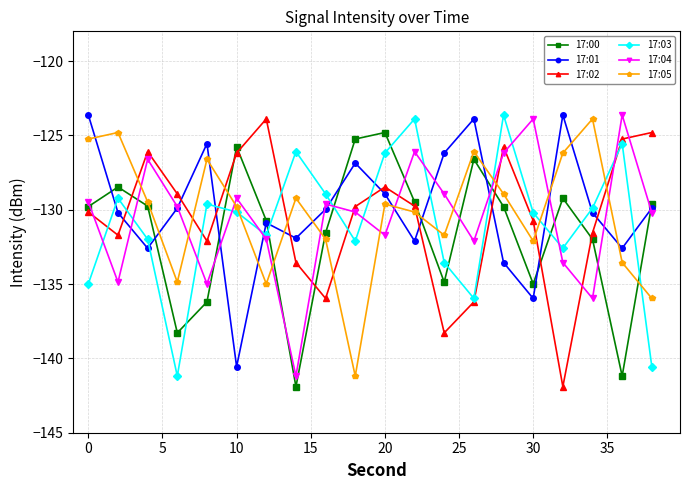

What is the value of the 17:04 point at the 12th from the left?

-126.1